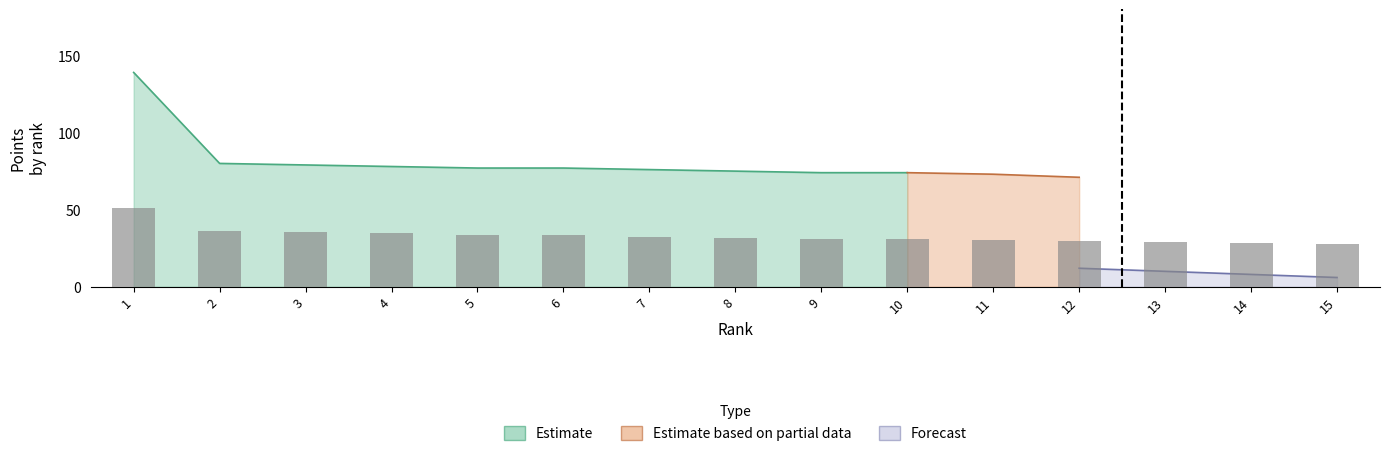

How many groups of bars are there?

15